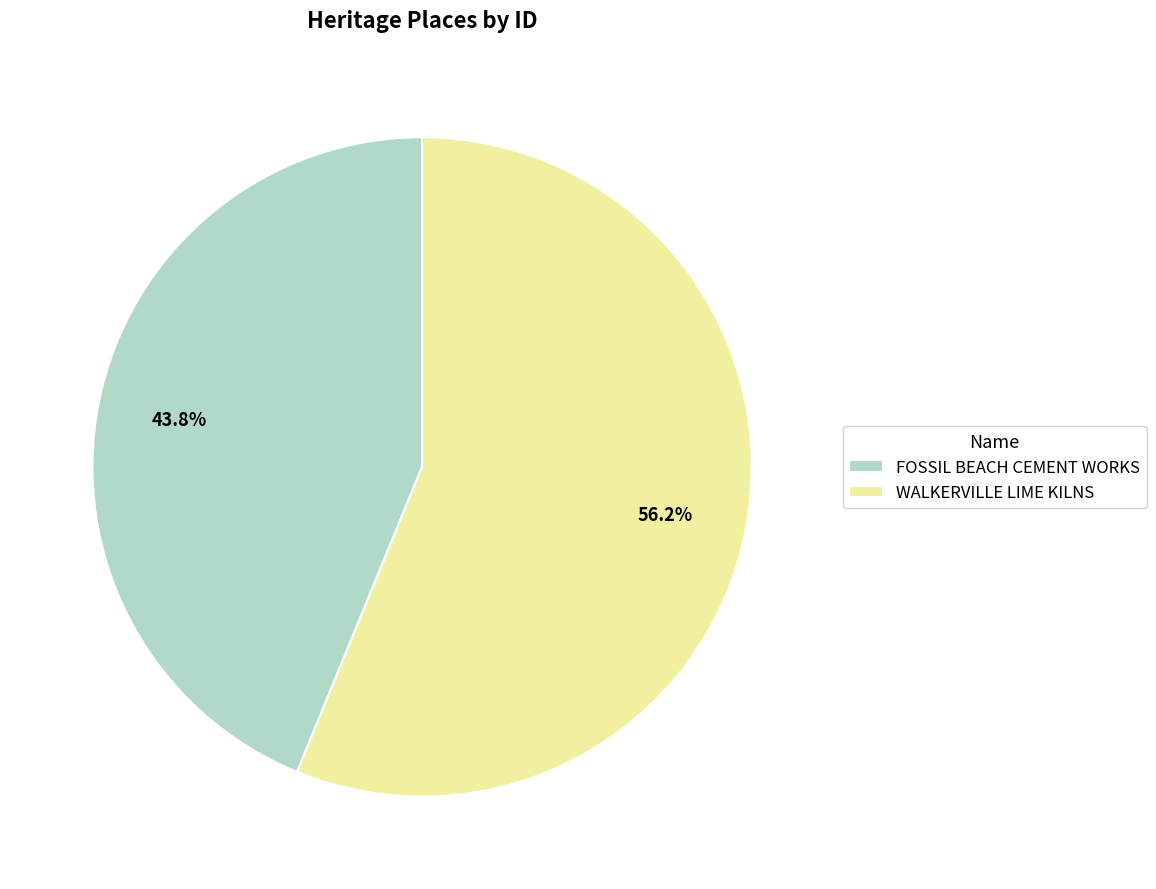

Does any single category account for the majority?

Yes